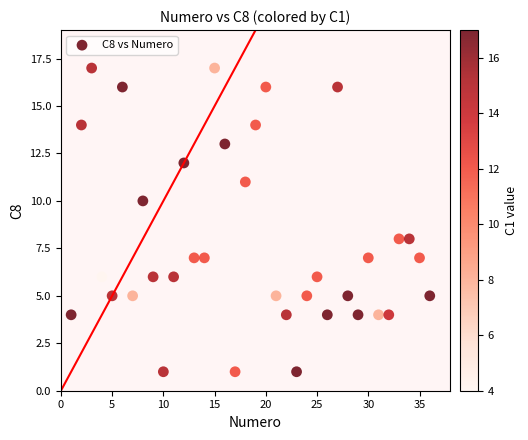

What is the range of X values (max minus min)?

35